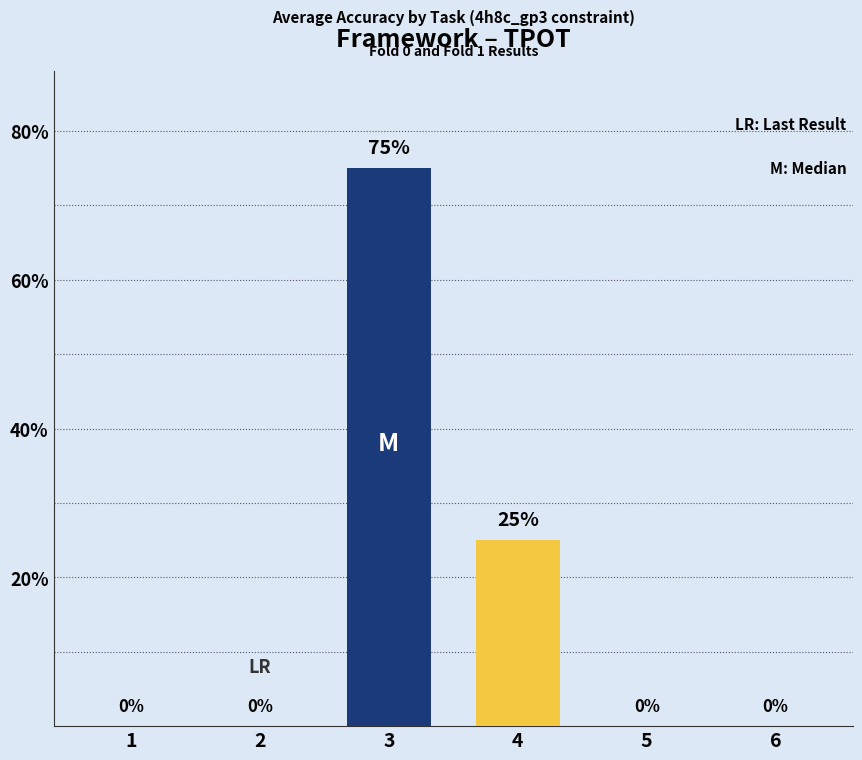

Reading right to left, extract all data points from this chart.

0	0	25	75	0	0